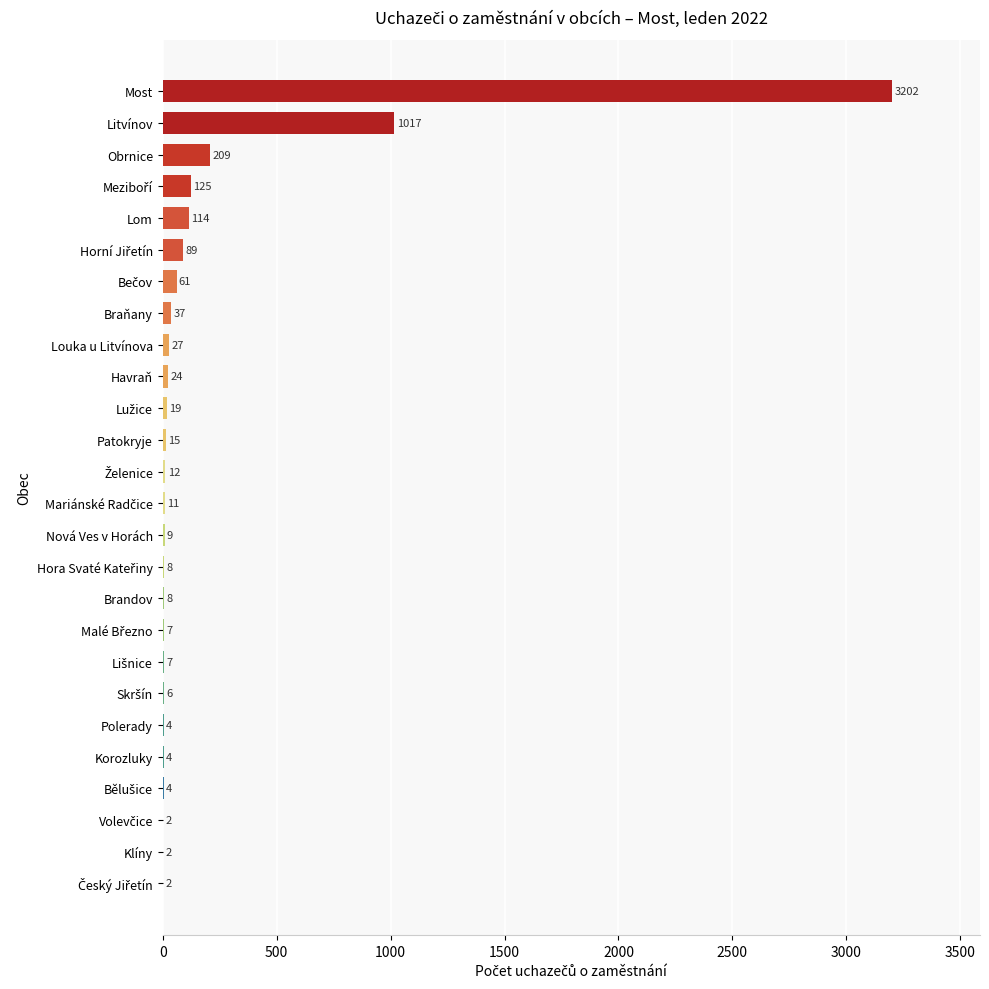

What is the change in value from Klíny to Louka u Litvínova?

+25